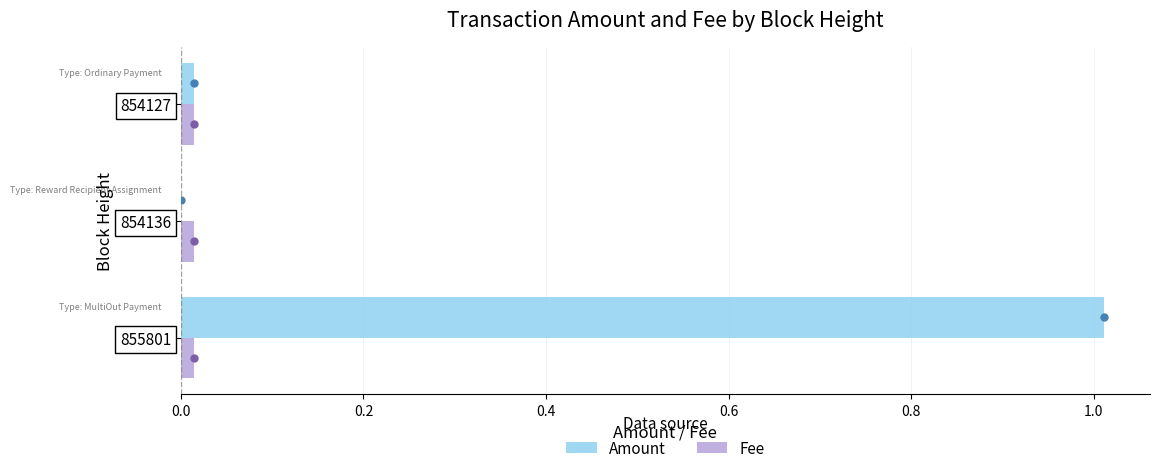

Which series has the largest total across all categories?

Amount